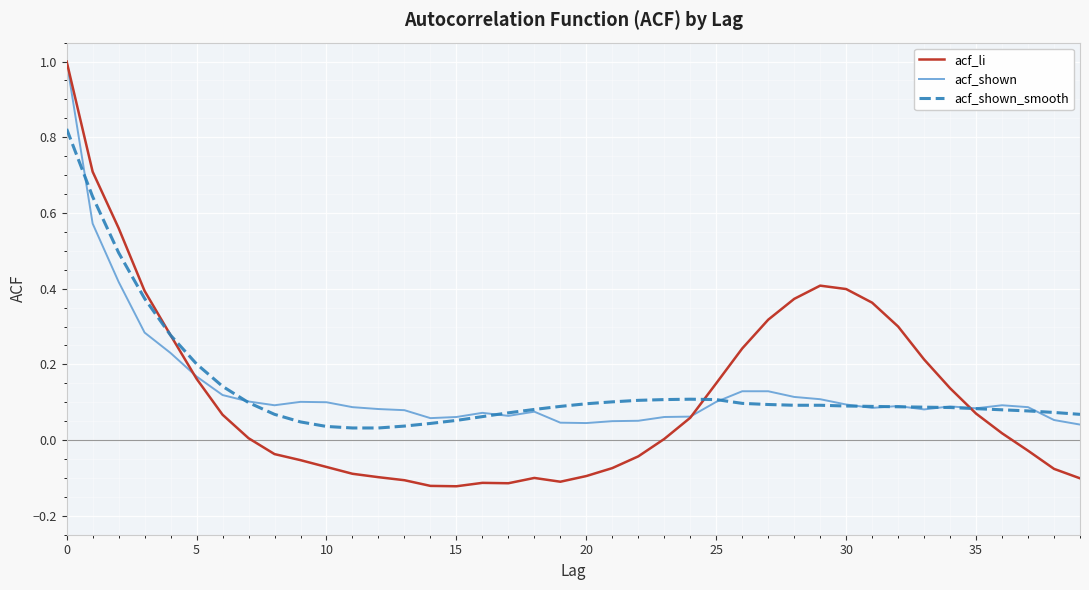

How many lines are shown in the chart?

3